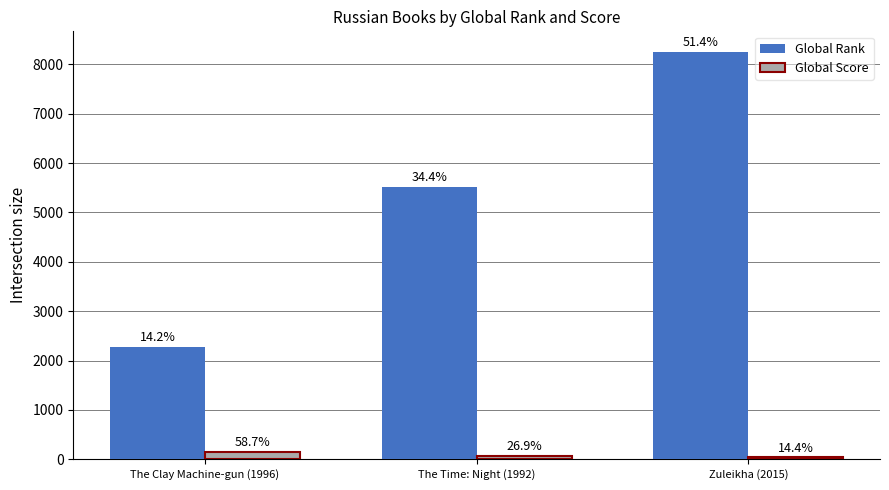

How many Global Rank values are between 2280 and 8255?

3